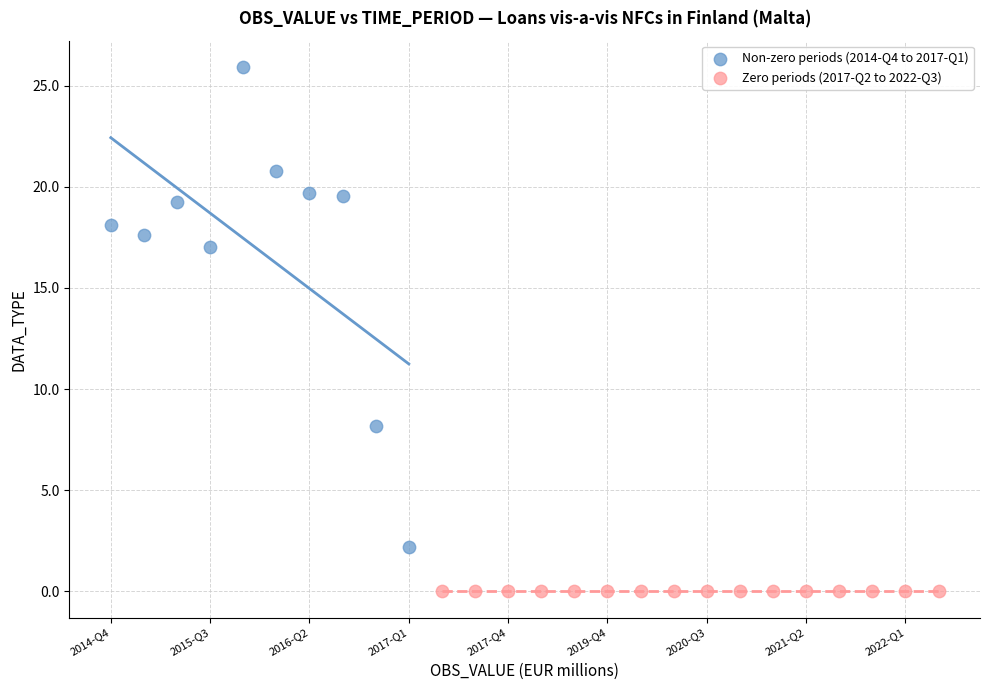

Which series contains the highest Y value?

Non-zero periods (2014-Q4 to 2017-Q1)